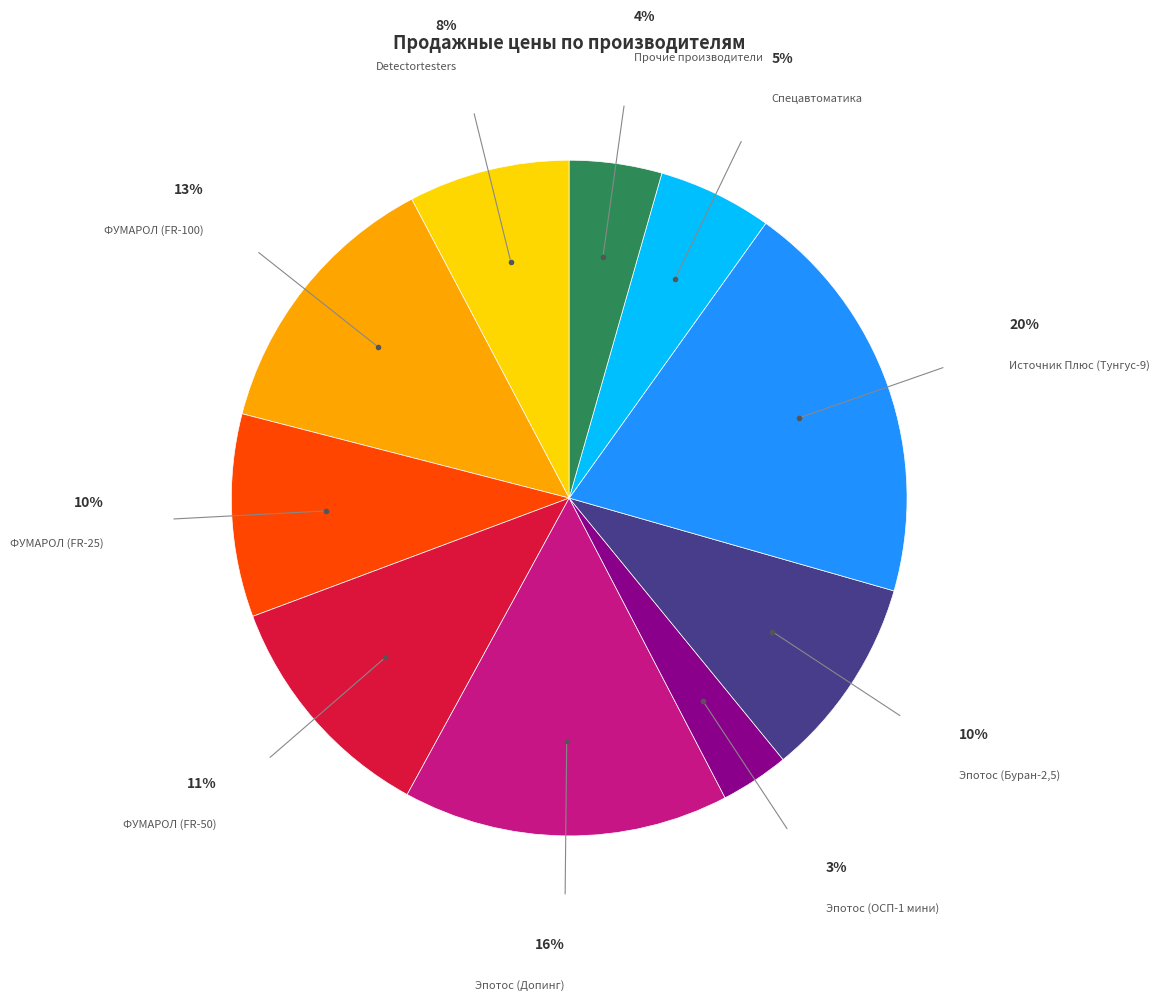

Does Прочие производители represent more than half of the total?

No